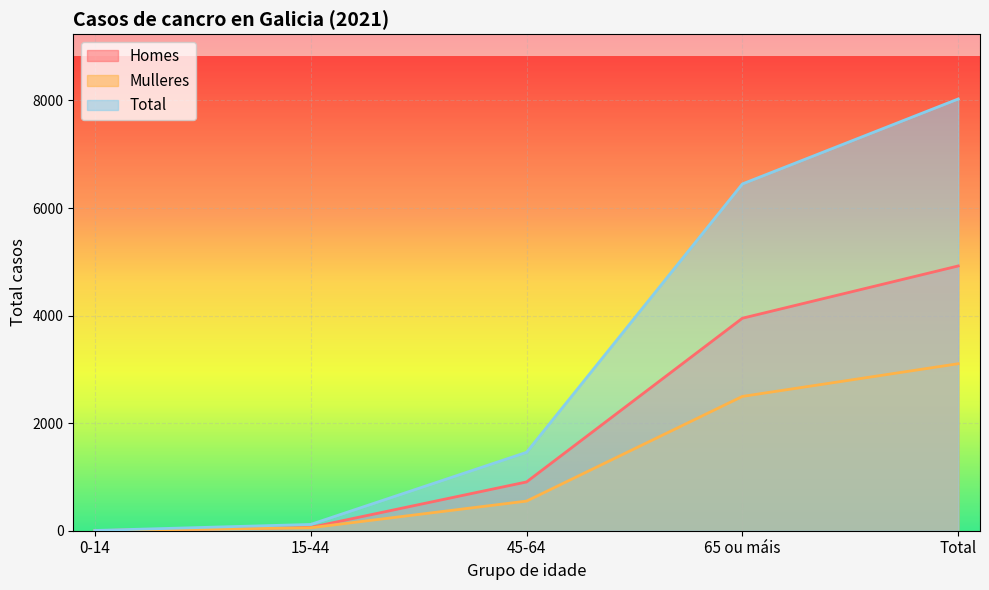

True or false: Homes and Total cross at least once.

False